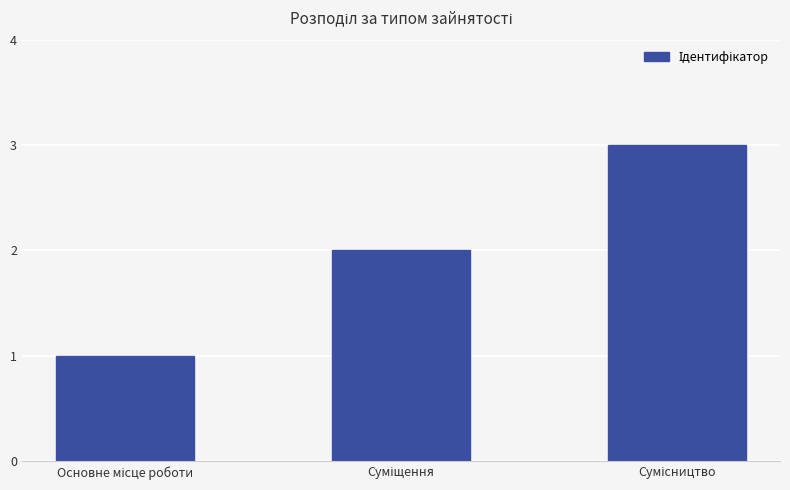

What is the value of the 3rd bar from the left?

3